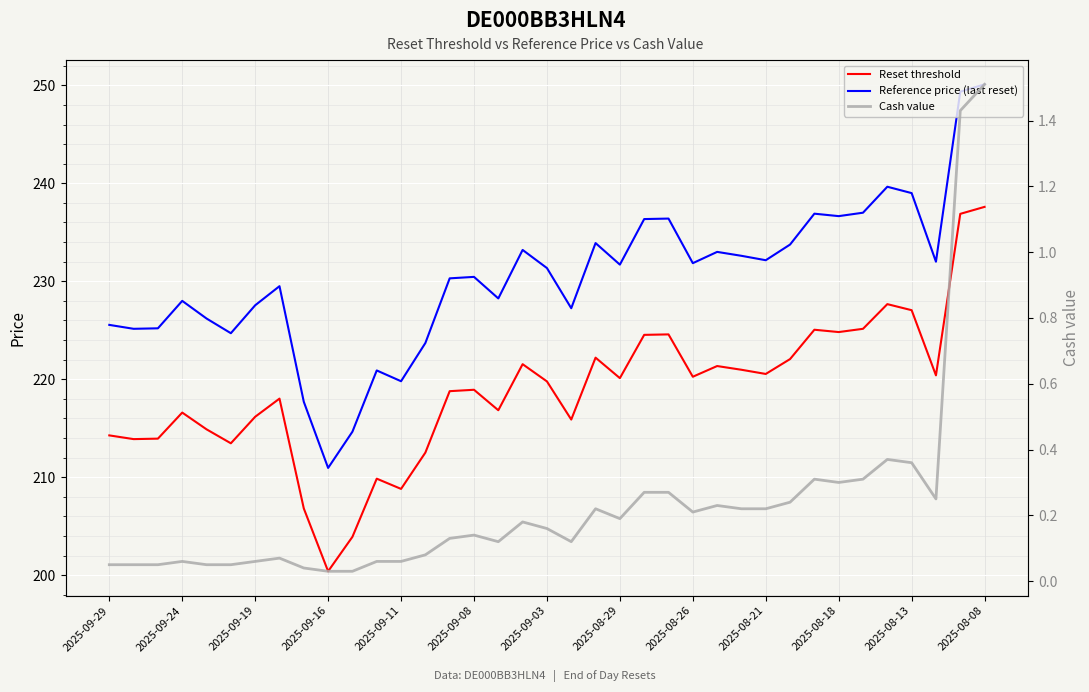

At 23, list the series in order from largest to smallest.

Reference price (last reset), Reset threshold, Cash value